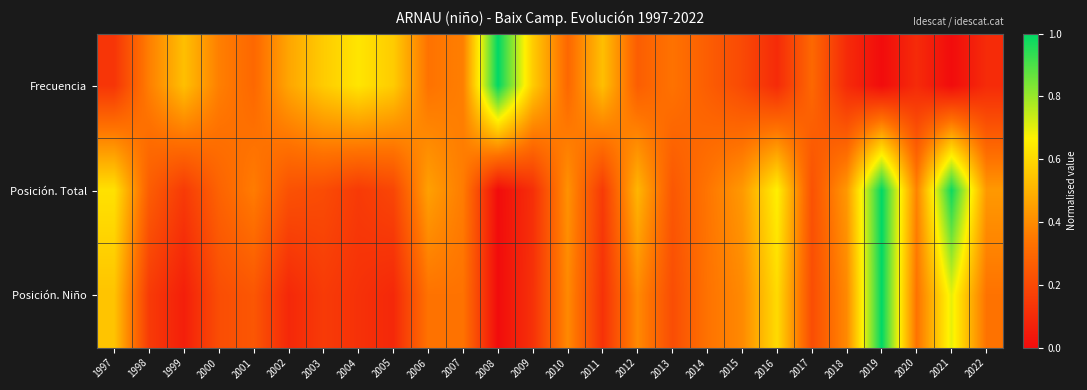

Reading right to left, extract all data points from this chart.

Frecuencia: 2022=0.1	2021=0.0	2020=0.1	2019=0.0	2018=0.1	2017=0.3	2016=0.1	2015=0.2	2014=0.3	2013=0.3	2012=0.3	2011=0.5	2010=0.3	2009=0.6	2008=1.0	2007=0.4	2006=0.3	2005=0.6	2004=0.6	2003=0.6	2002=0.5	2001=0.3	2000=0.4	1999=0.5	1998=0.4	1997=0.1
Posición. Total: 2022=0.4	2021=1.0	2020=0.4	2019=1.0	2018=0.4	2017=0.2	2016=0.7	2015=0.4	2014=0.3	2013=0.2	2012=0.5	2011=0.2	2010=0.4	2009=0.1	2008=0.0	2007=0.4	2006=0.5	2005=0.2	2004=0.2	2003=0.2	2002=0.2	2001=0.4	2000=0.3	1999=0.2	1998=0.3	1997=0.6
Posición. Niño: 2022=0.3	2021=0.7	2020=0.3	2019=1.0	2018=0.4	2017=0.2	2016=0.6	2015=0.4	2014=0.3	2013=0.2	2012=0.4	2011=0.1	2010=0.4	2009=0.1	2008=0.0	2007=0.3	2006=0.3	2005=0.1	2004=0.1	2003=0.2	2002=0.1	2001=0.2	2000=0.2	1999=0.1	1998=0.2	1997=0.5